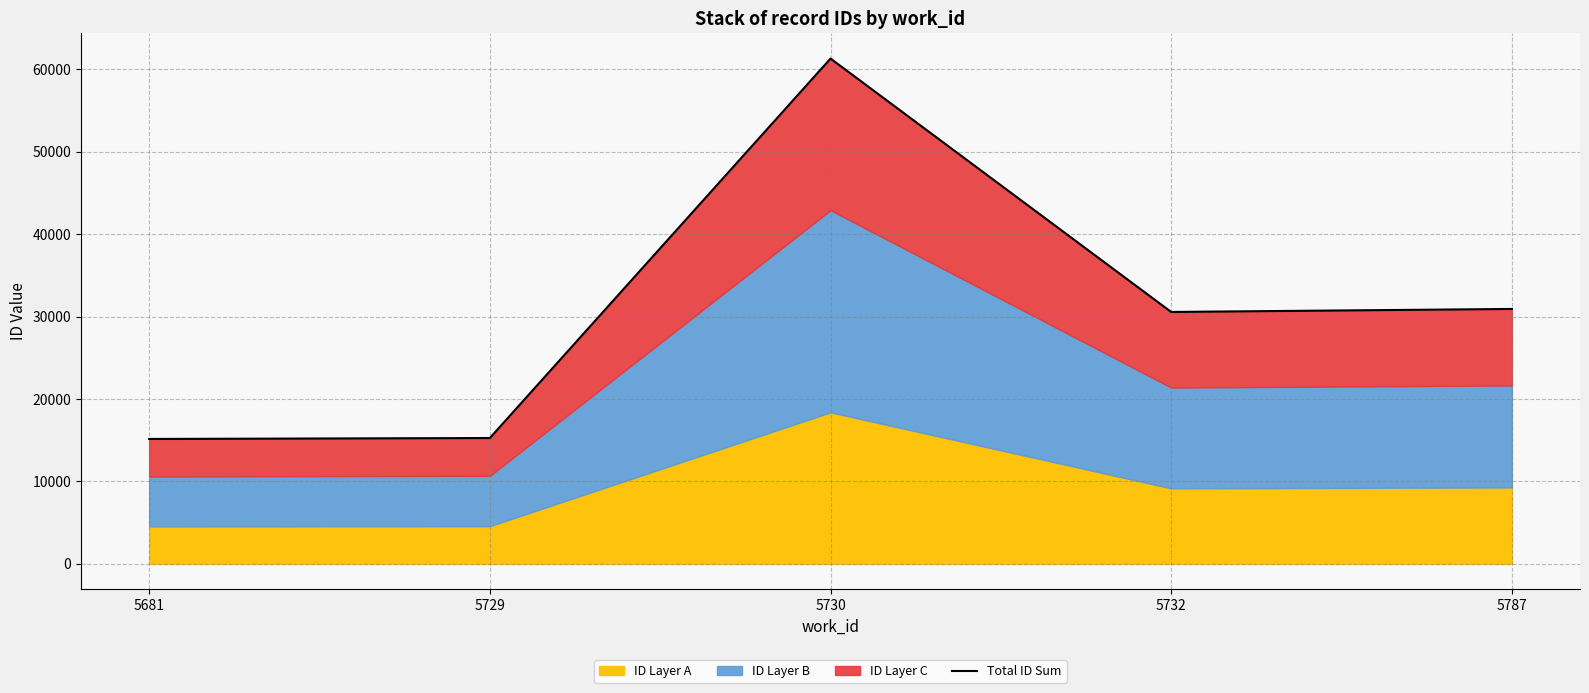

What is the approximate value at 5681, to the nearest 100?

15200